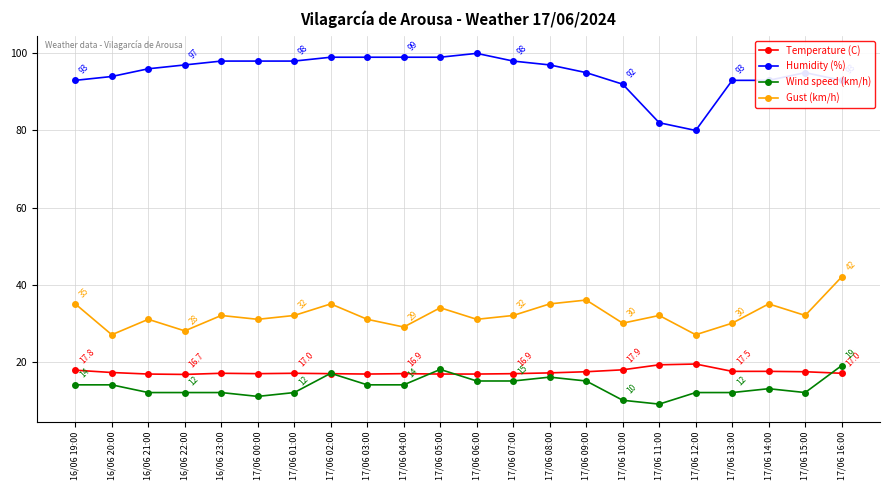

Does the chart display data point markers on the line(s)?

Yes